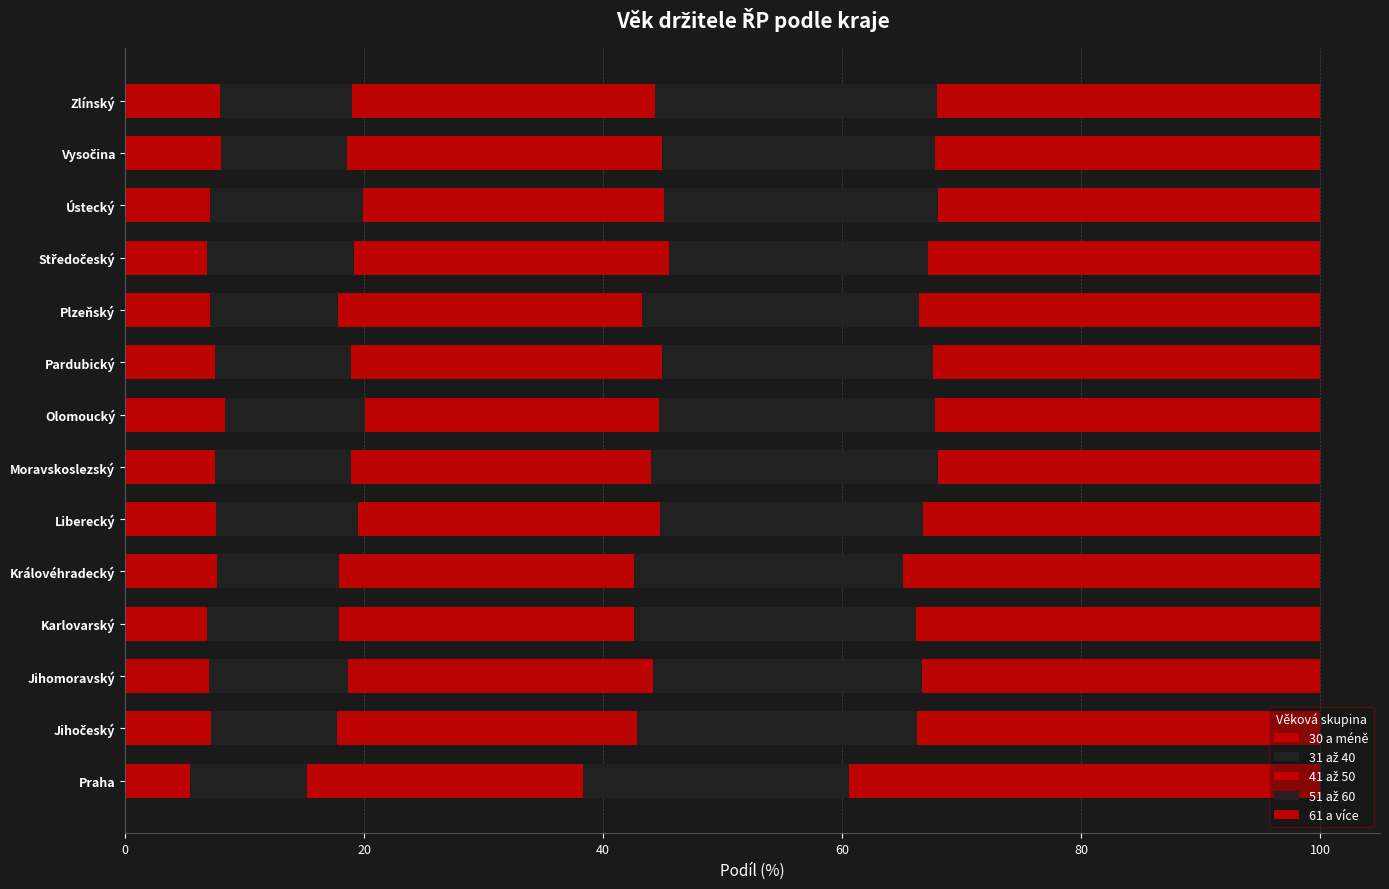

Reading left to right, what are all the values shown in this chart?

30 a méně: 5.4	7.2	7.0	6.9	7.7	7.6	7.5	8.3	7.5	7.1	6.9	7.1	8.0	7.9
31 až 40: 9.8	10.5	11.7	11.0	10.2	11.9	11.4	11.8	11.4	10.7	12.3	12.9	10.6	11.0
41 až 50: 23.1	25.1	25.5	24.6	24.7	25.3	25.1	24.6	26.0	25.4	26.4	25.1	26.3	25.4
51 až 60: 22.2	23.4	22.5	23.6	22.5	21.9	24.0	23.1	22.7	23.2	21.7	23.0	22.9	23.6
61 a více: 39.5	33.7	33.3	33.8	34.9	33.3	32.0	32.2	32.4	33.5	32.8	32.0	32.2	32.0